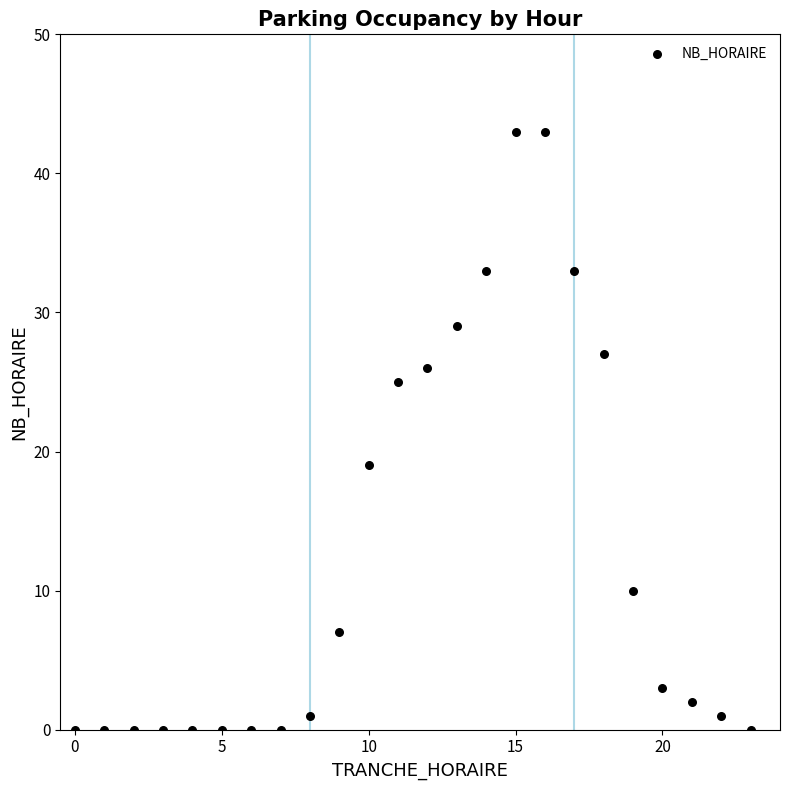

What is the range of X values (max minus min)?

23